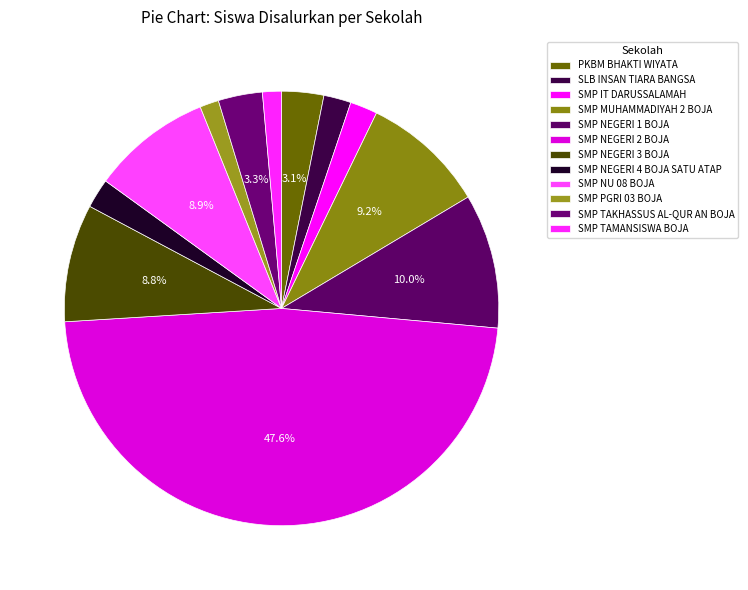

True or false: SMP TAKHASSUS AL-QUR AN BOJA accounts for 16% of the total.

False